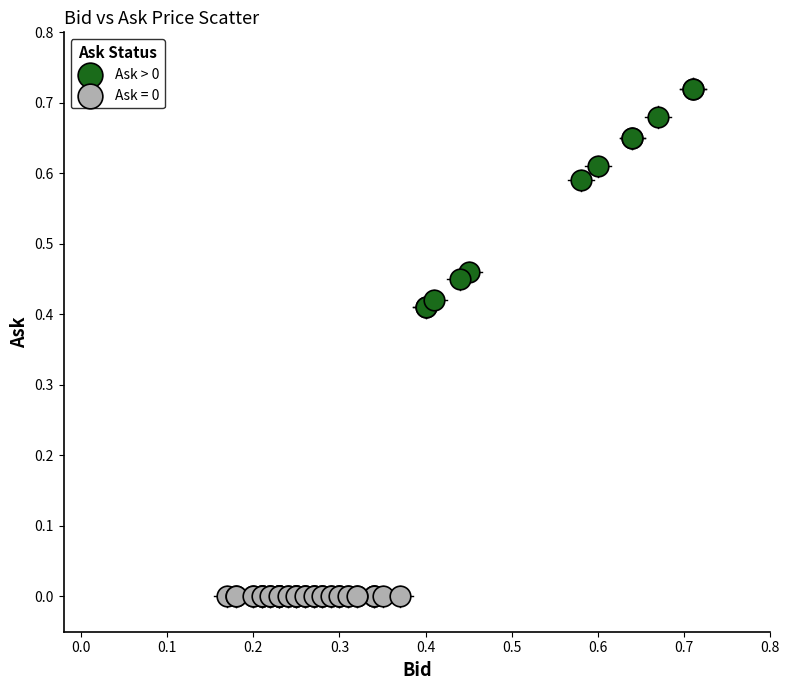

Which series contains the lowest Y value?

Ask = 0